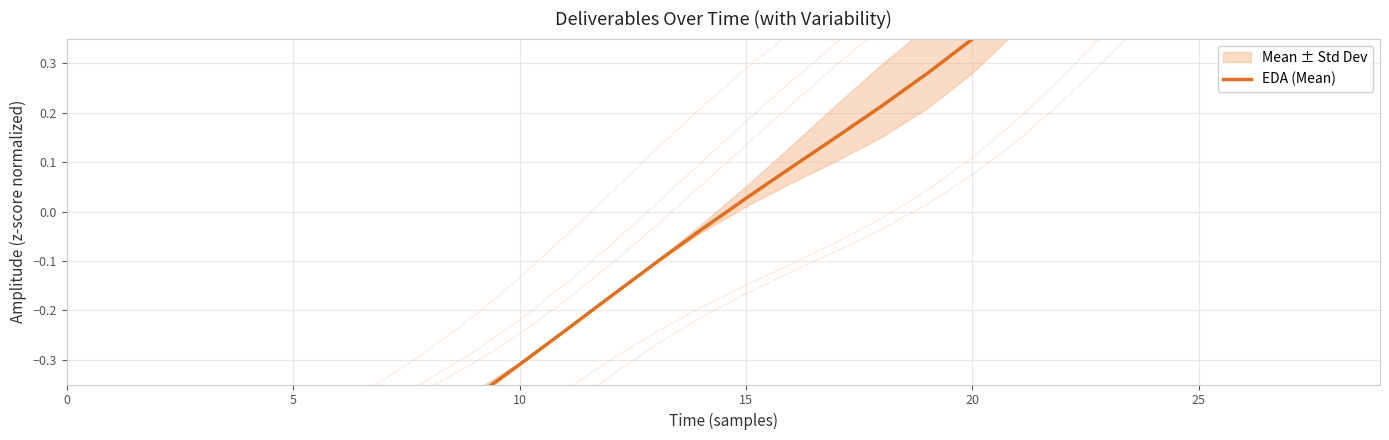

True or false: the data has more than 0 interior local peaks.

False